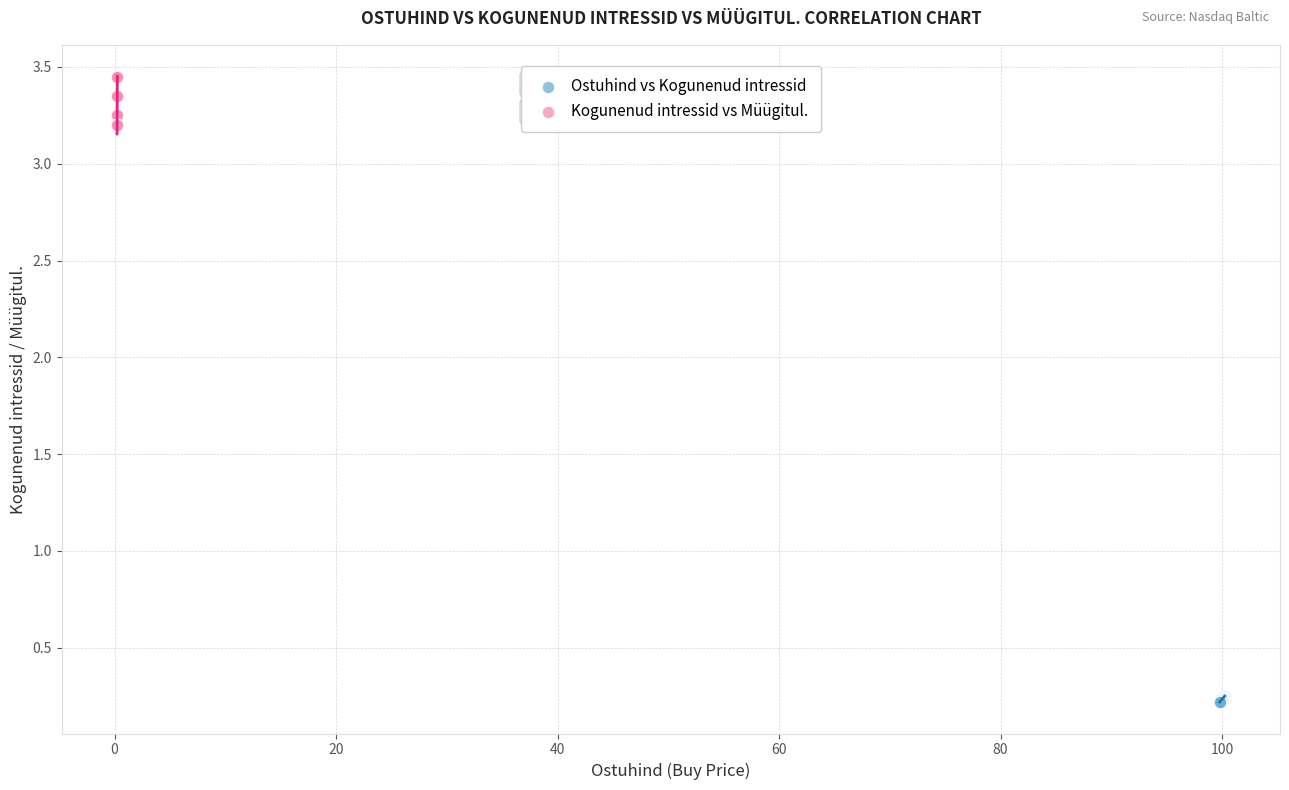

Which series has the widest spread of Y values?

Kogunenud intressid vs Müügitul.